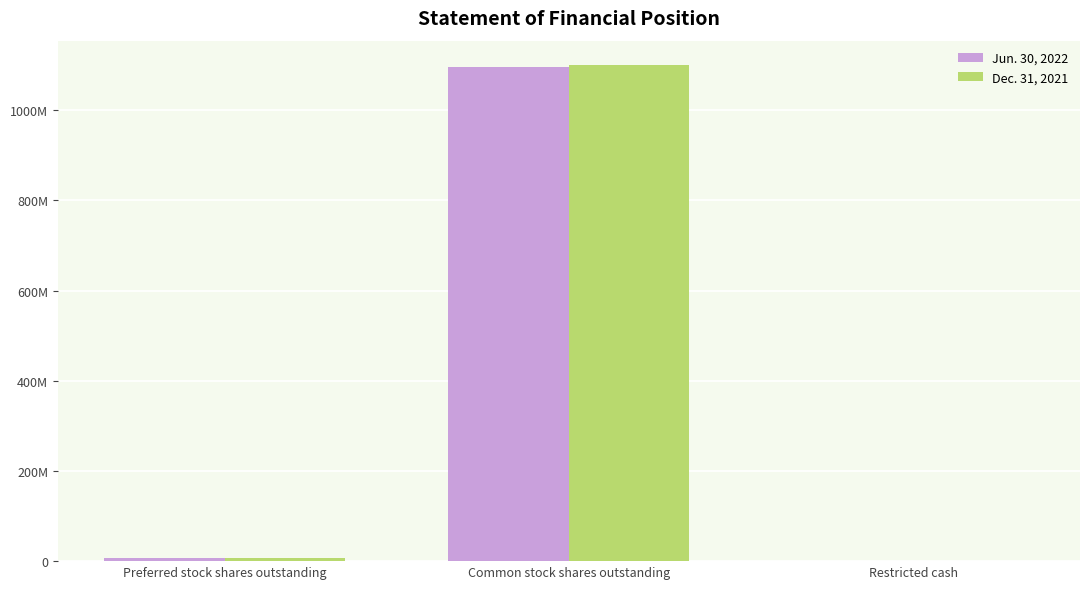

What value does the Dec. 31, 2021 series have at Restricted cash, to the nearest 50?

350